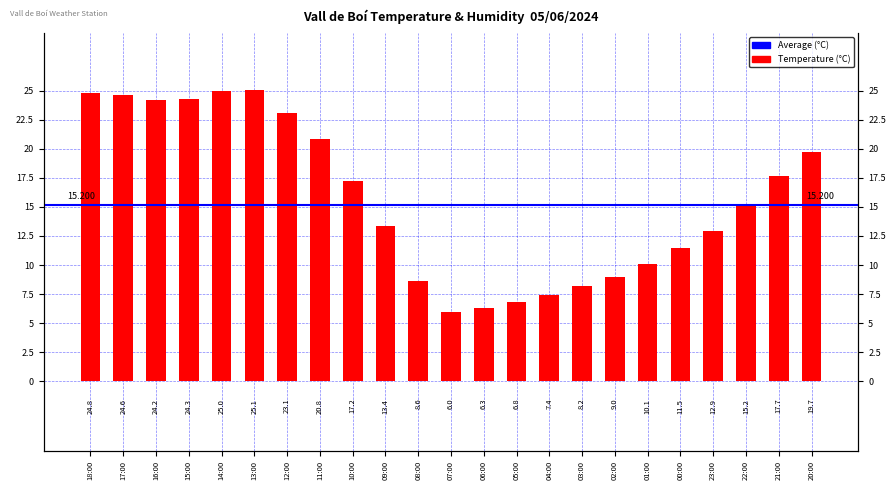

What is the label of the 10th bar from the left?

09:00